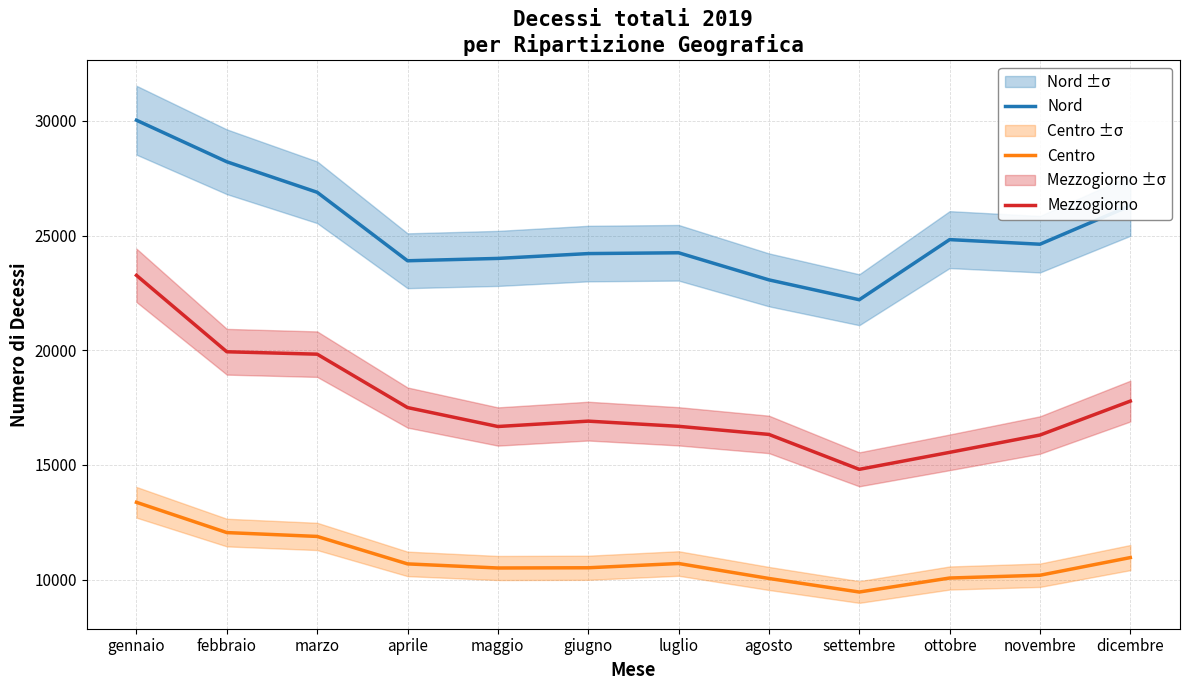

True or false: Centro has a value of 10191 at novembre.

True